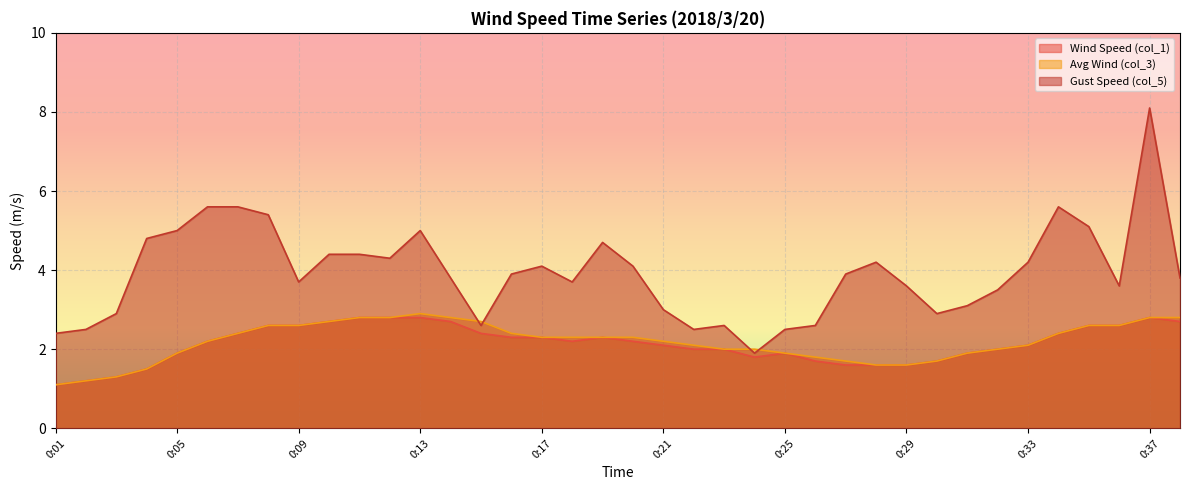

How many lines are shown in the chart?

3